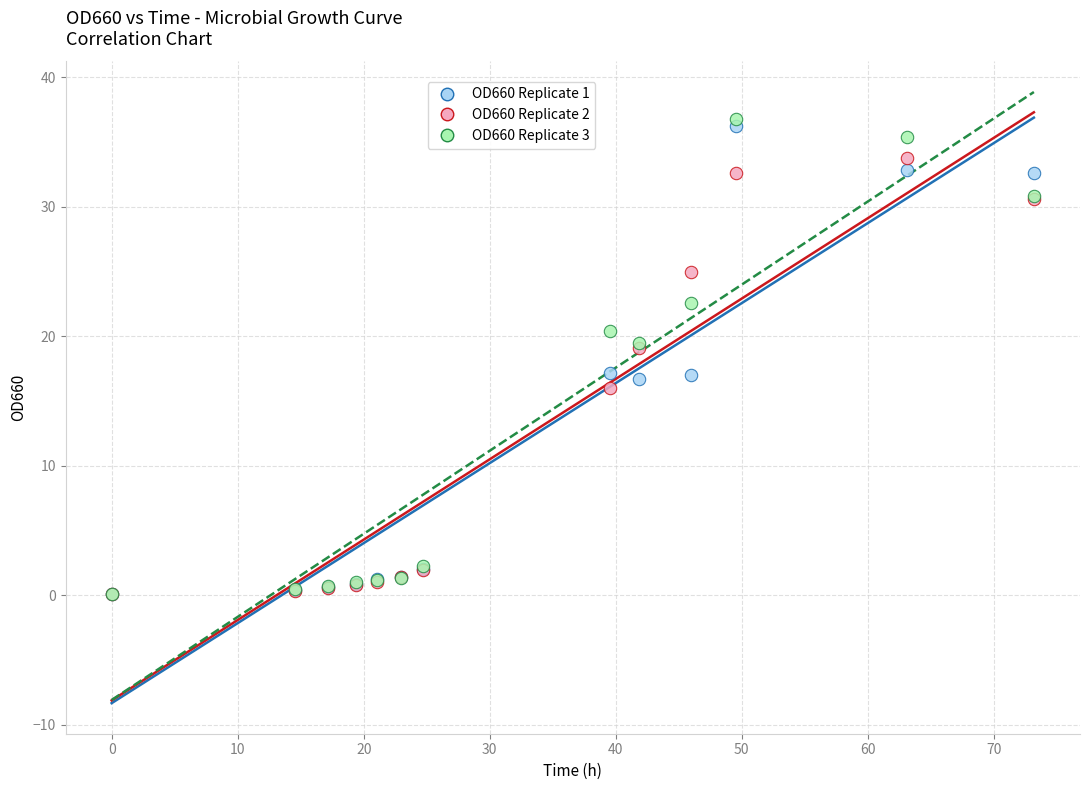

What are all the series names shown in the legend?

OD660 Replicate 1, OD660 Replicate 2, OD660 Replicate 3